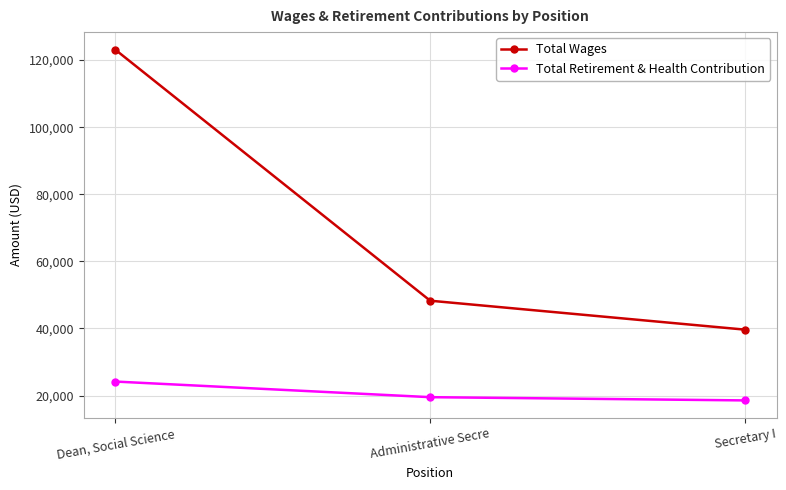

Rank the series by their maximum value, from lowest to highest.

Total Retirement & Health Contribution, Total Wages